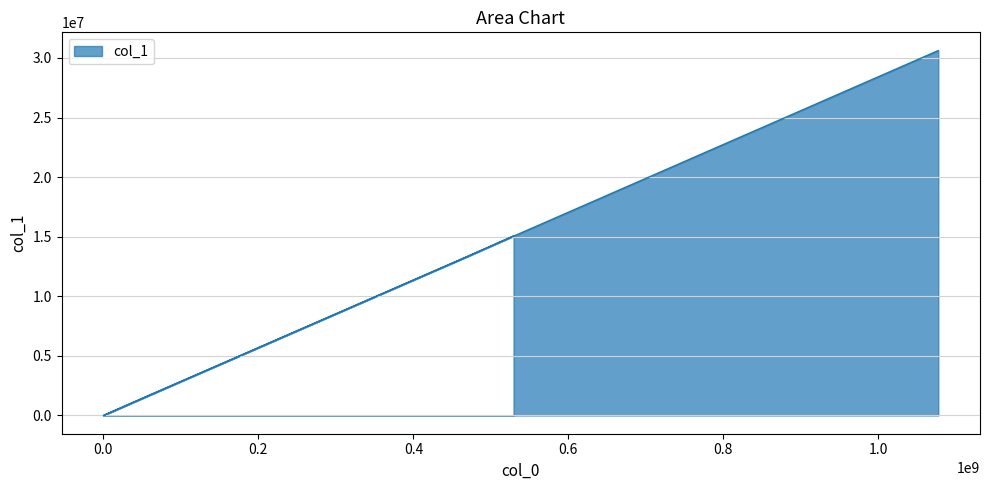

How many interior local valleys (lower than both neighbors) does the data have?

1